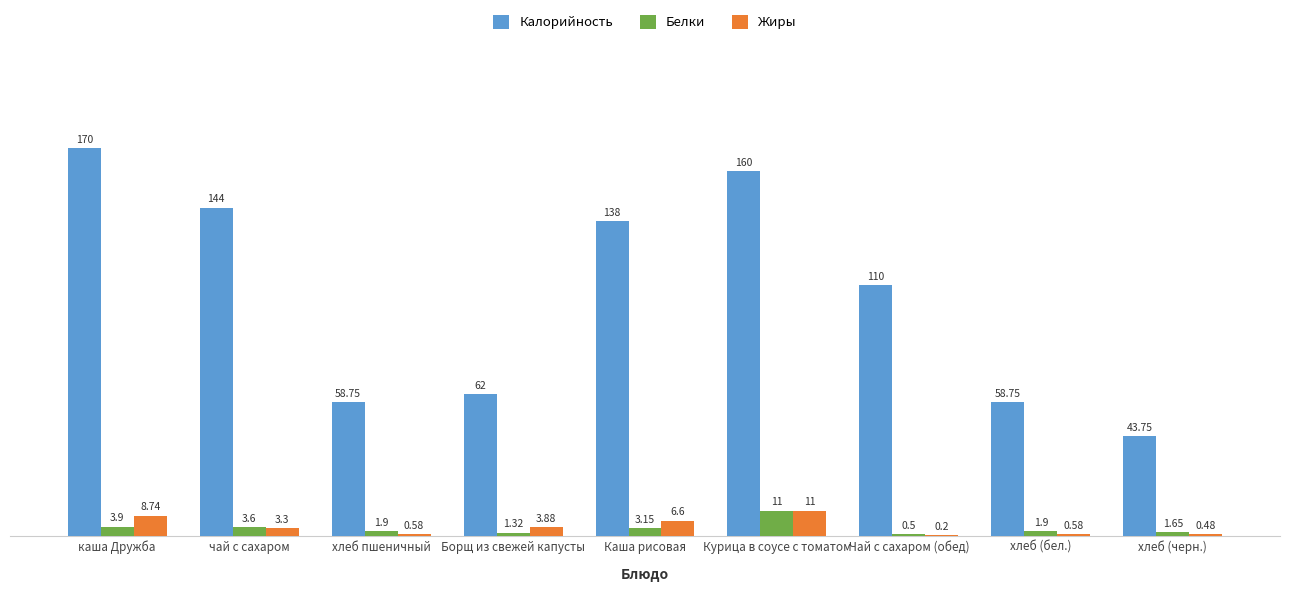

What is the sum of the Жиры values at хлеб (бел.) and Курица в соусе с томатом?

11.6